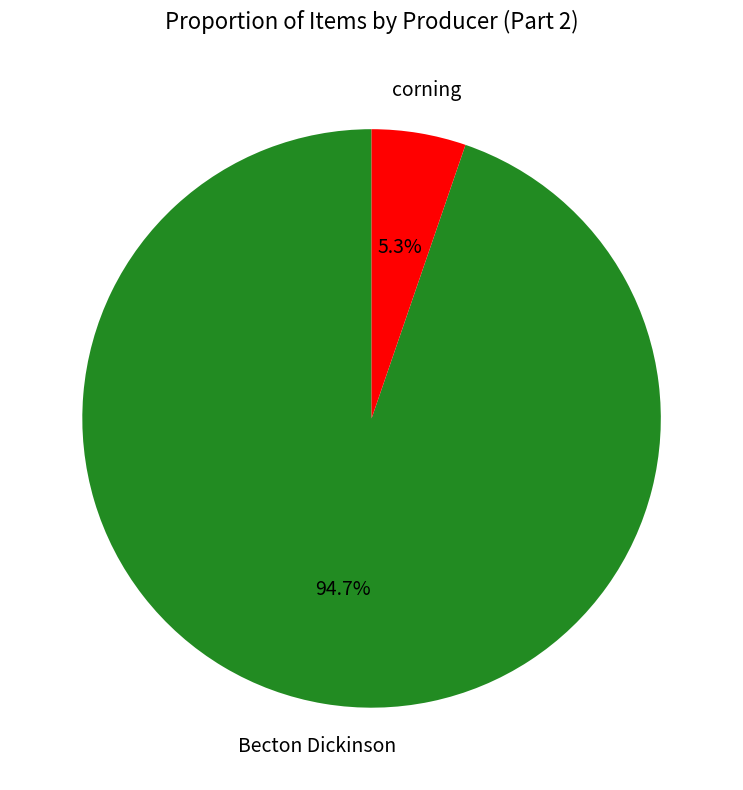

Which has a higher value, corning or Becton Dickinson?

Becton Dickinson